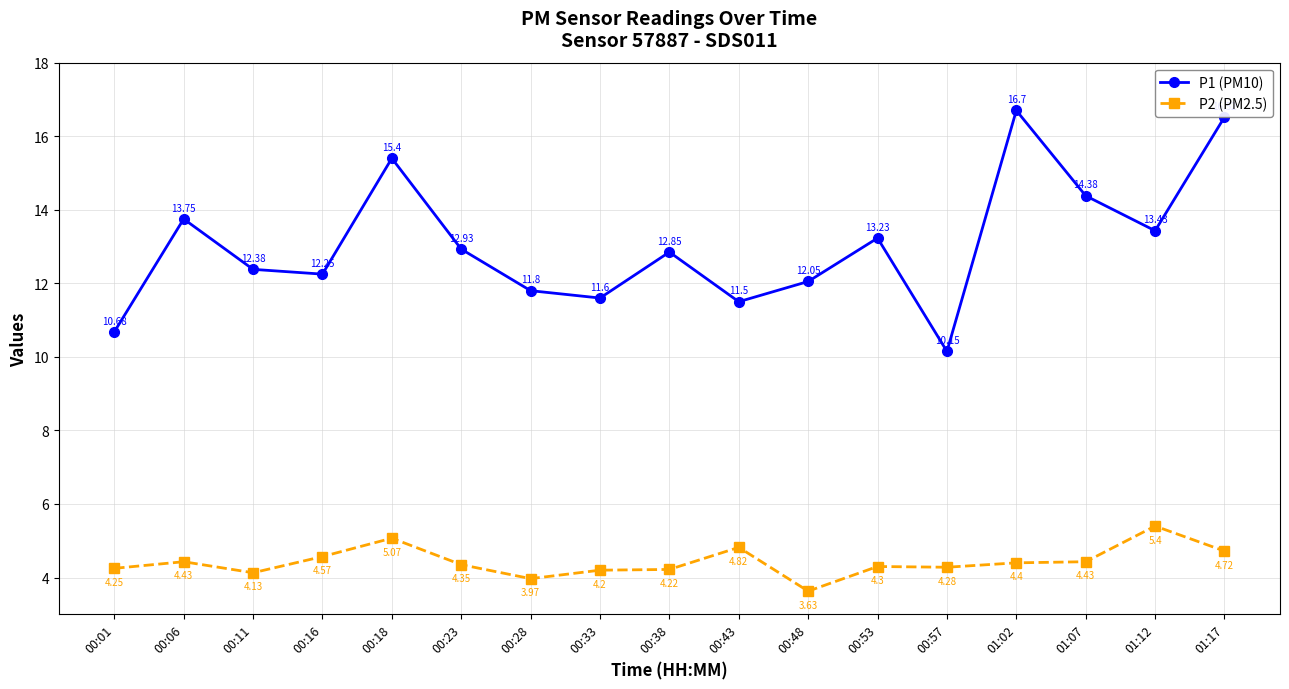

How many series are shown in this chart?

2